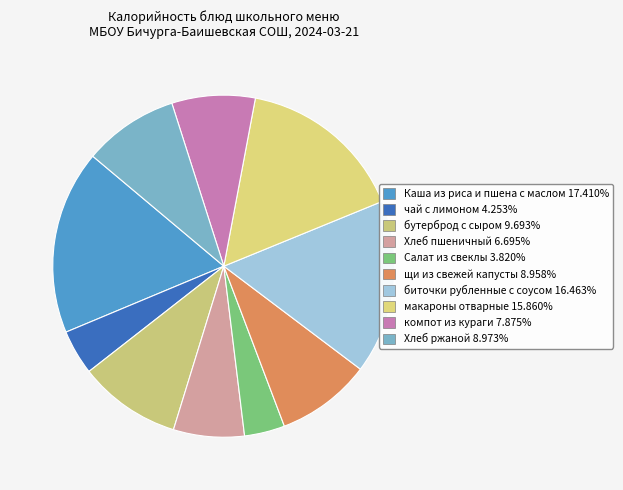

Is чай с лимоном the majority of the pie?

No